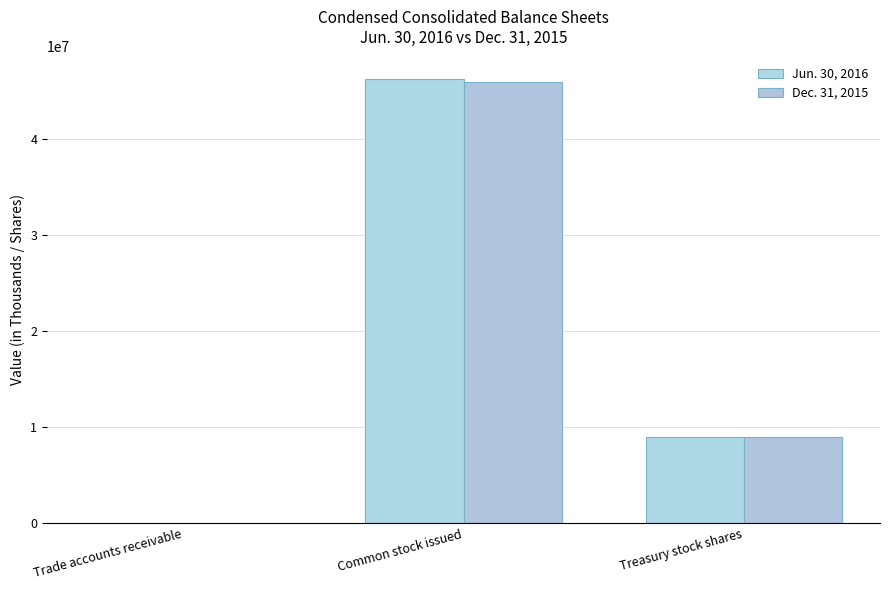

Which series has the widest spread of values?

Jun. 30, 2016